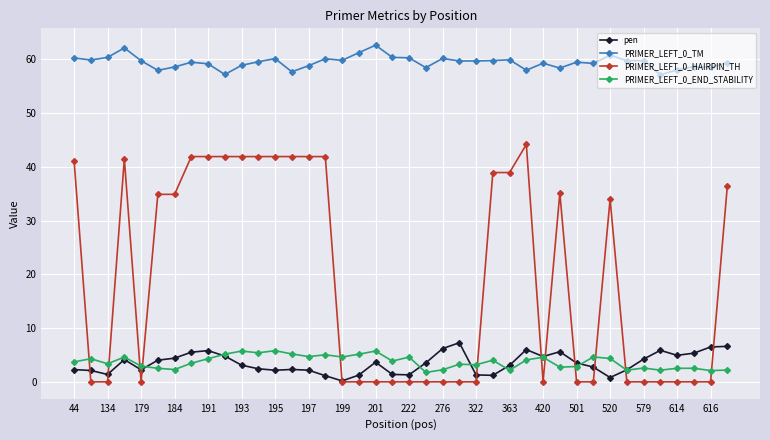

What is the sum of all pen values?

139.4